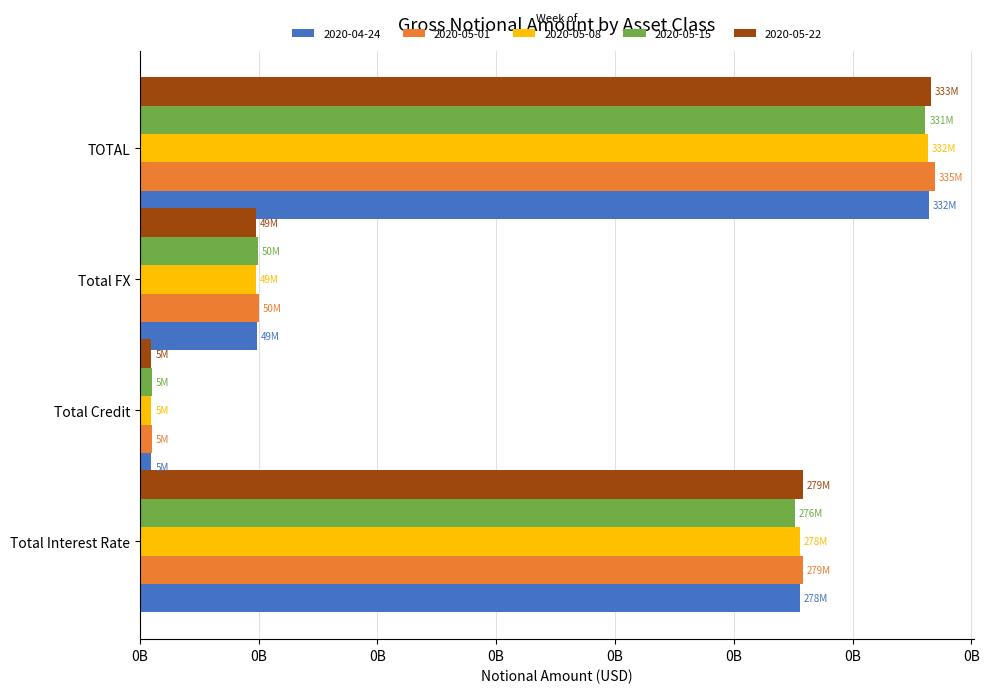

At how many categories does at least one series exceed 43359214?

3